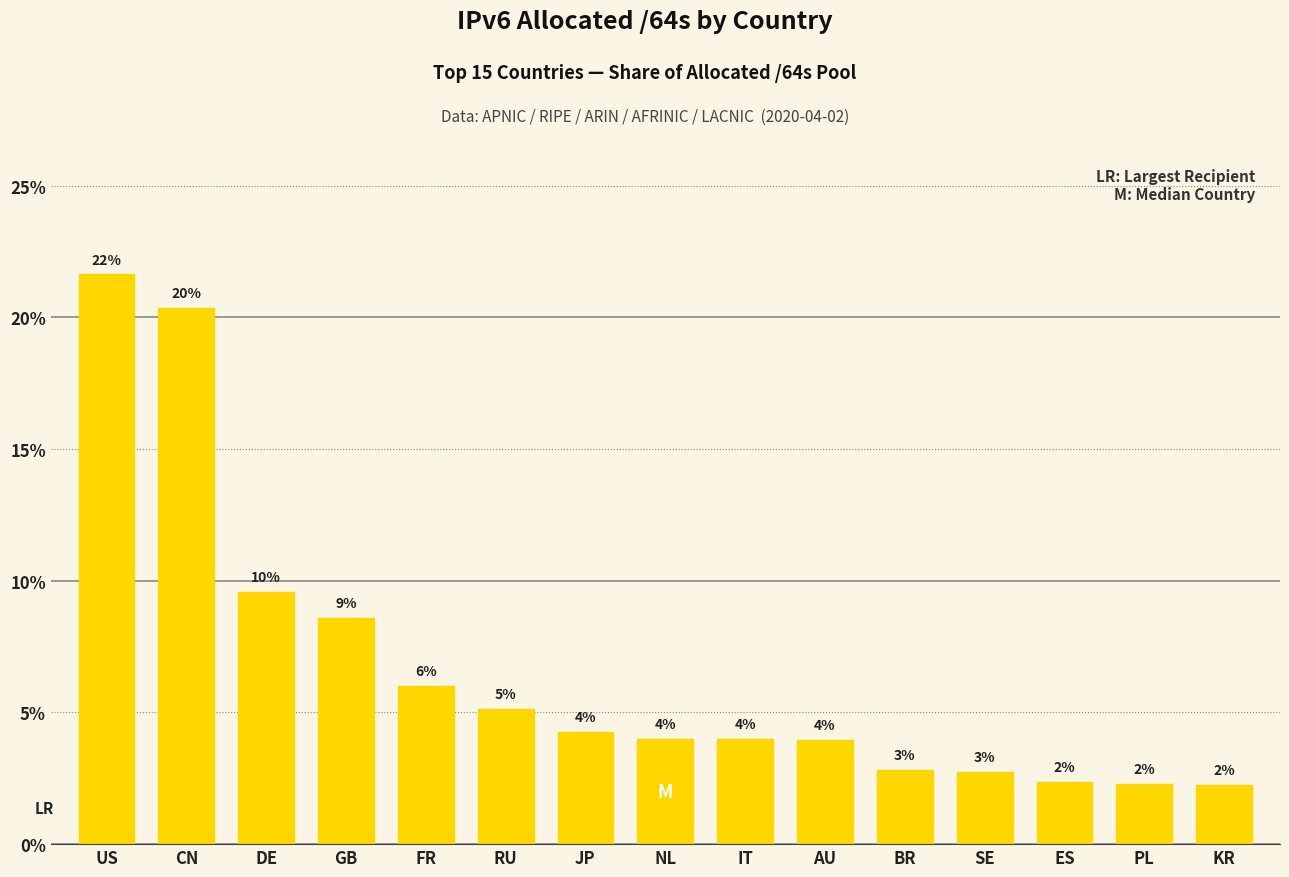

Is it true that the value at AU is 4.0?

True